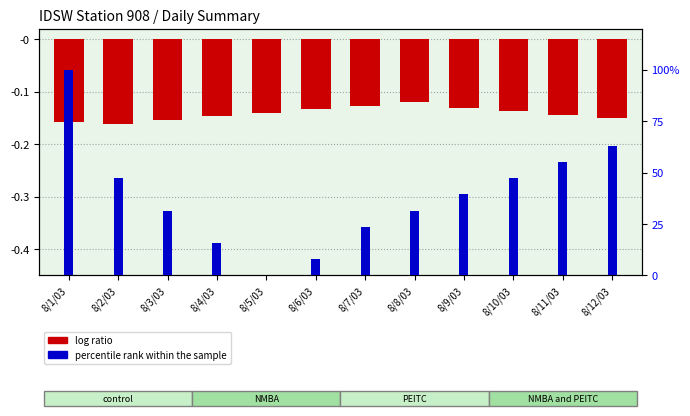

What is the sum of all percentile rank within the sample values?

0.7